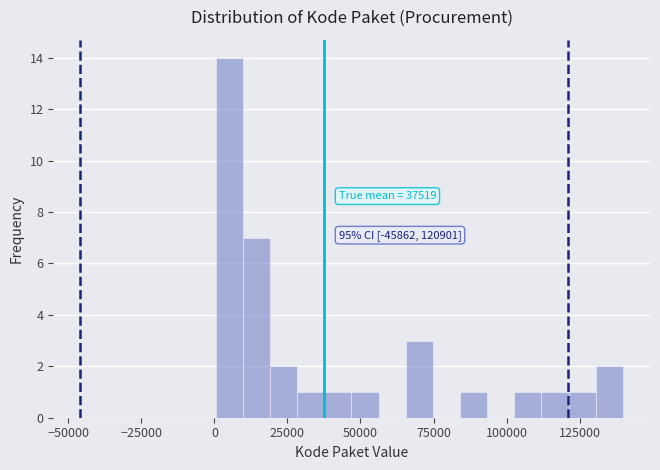

Around what value on the x-axis is the tallest bar? Give the approximate position of its centre, as read against the axis.

5000